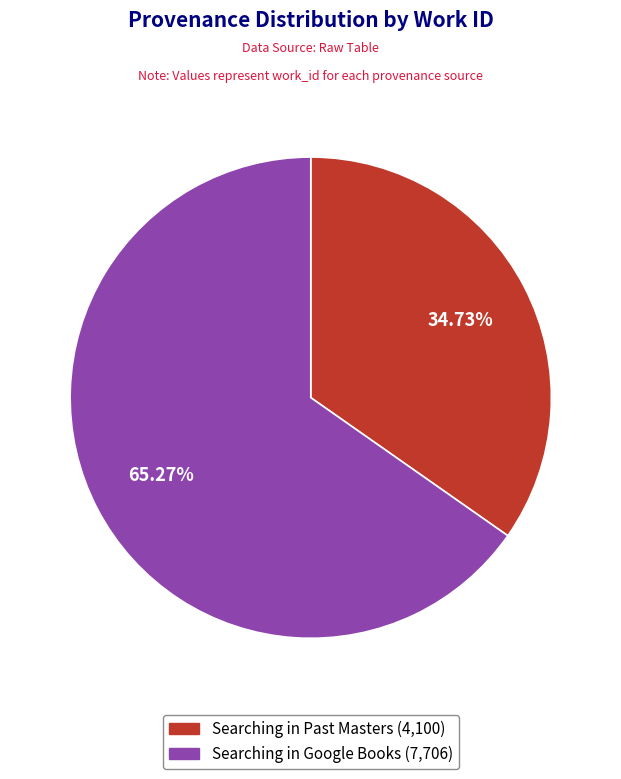

To the nearest percent, what portion does Searching in Google Books represent?

65%